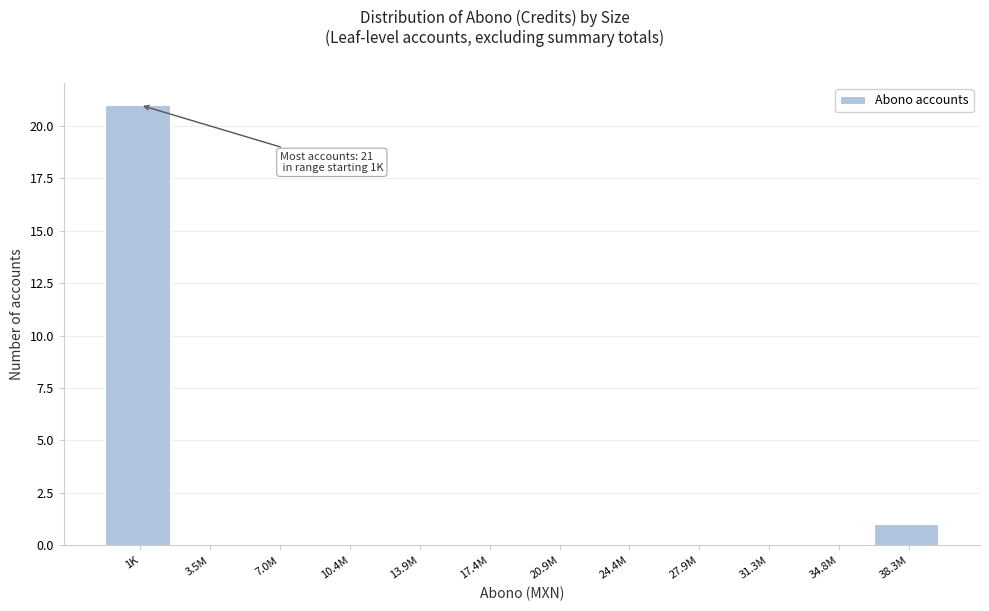

Reading right to left, transcribe all the data shown in this chart.

38.3M=1	34.8M=0	31.3M=0	27.9M=0	24.4M=0	20.9M=0	17.4M=0	13.9M=0	10.4M=0	7.0M=0	3.5M=0	1K=21